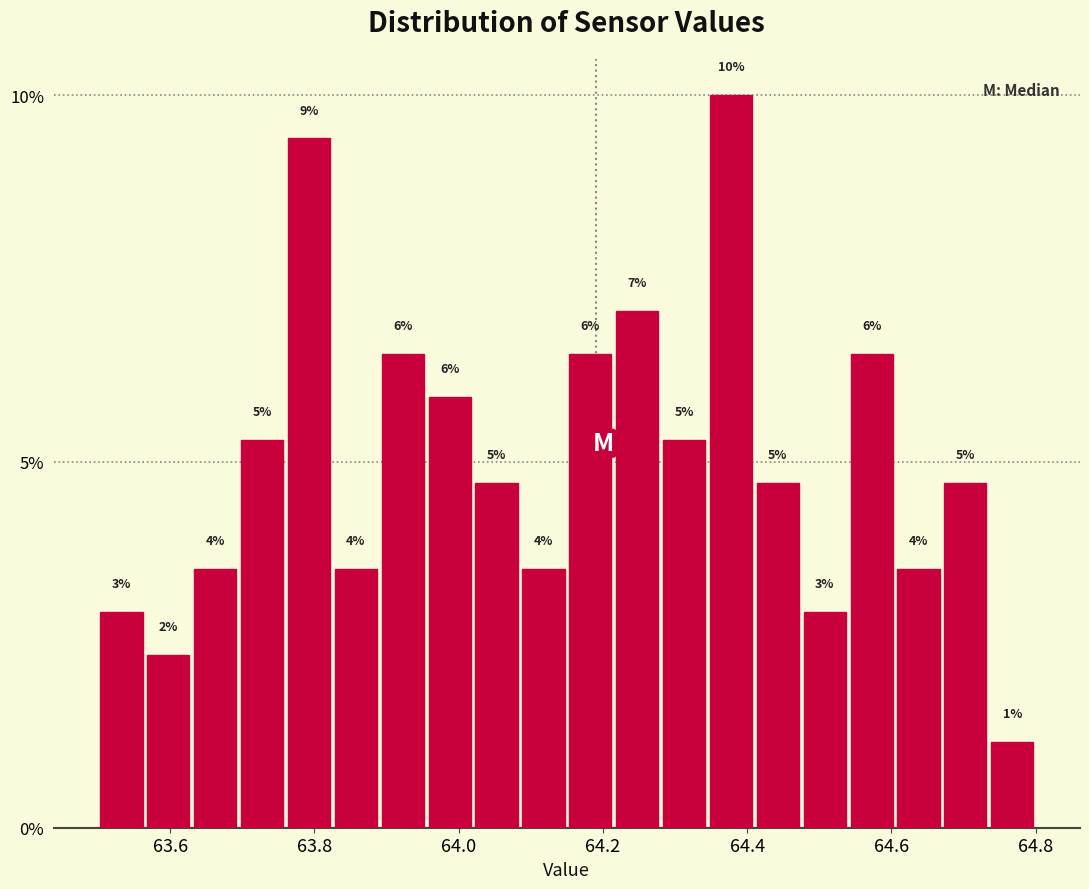

Around what value on the x-axis is the tallest bar? Give the approximate position of its centre, as read against the axis.

64.38